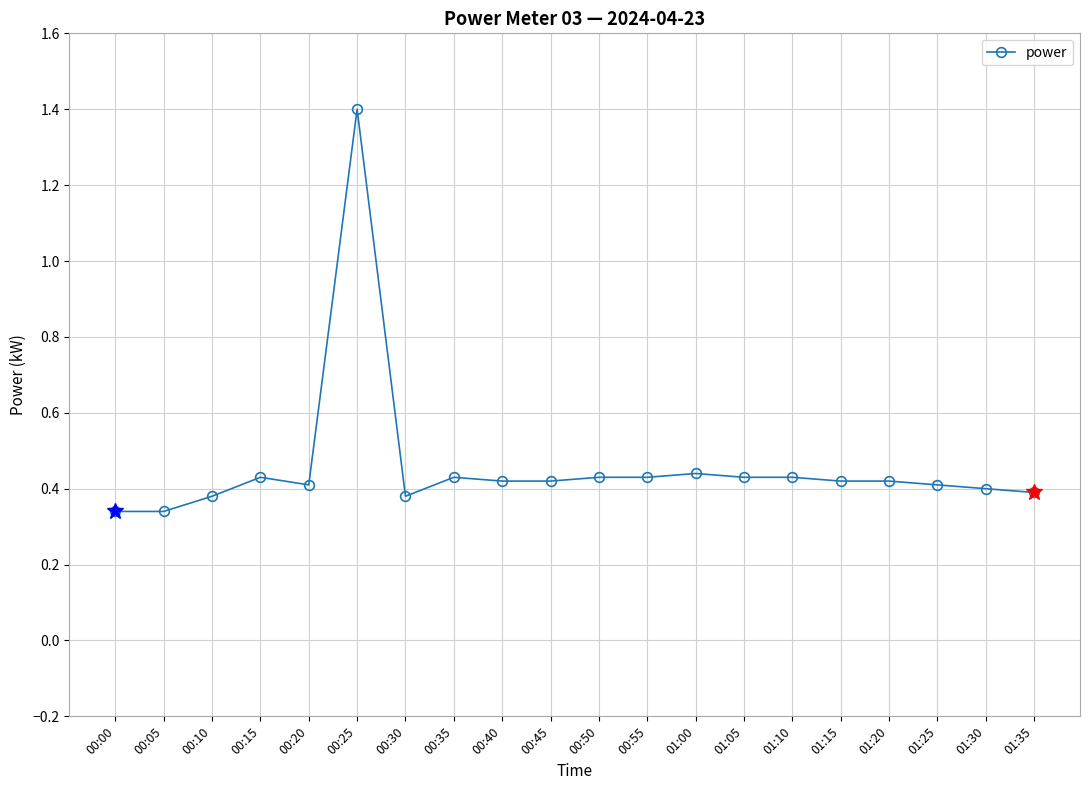

What is the label of the 5th point from the right?

01:15